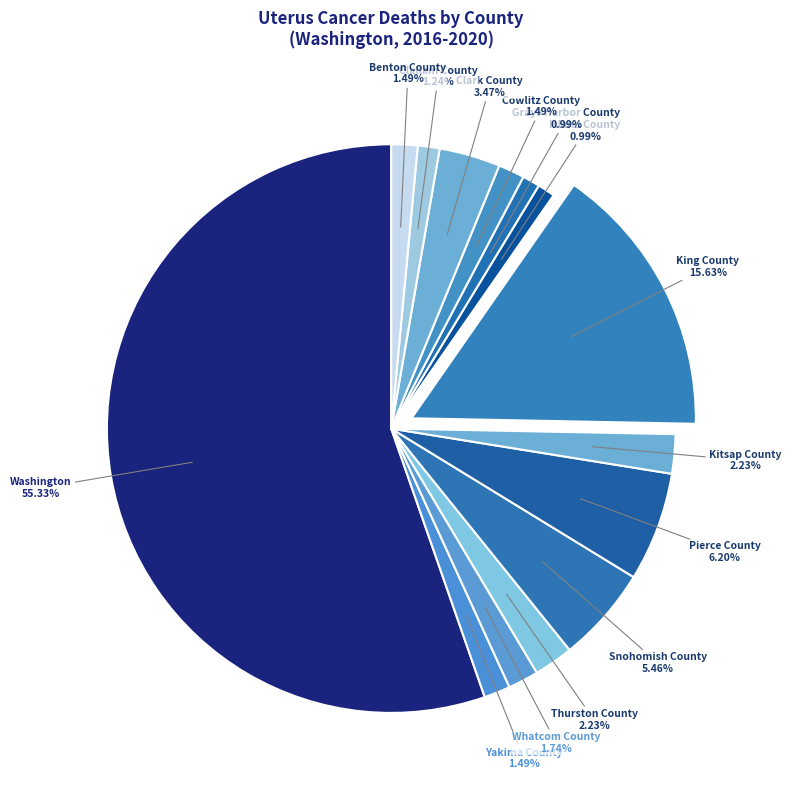

How many segments does this pie chart have?

14